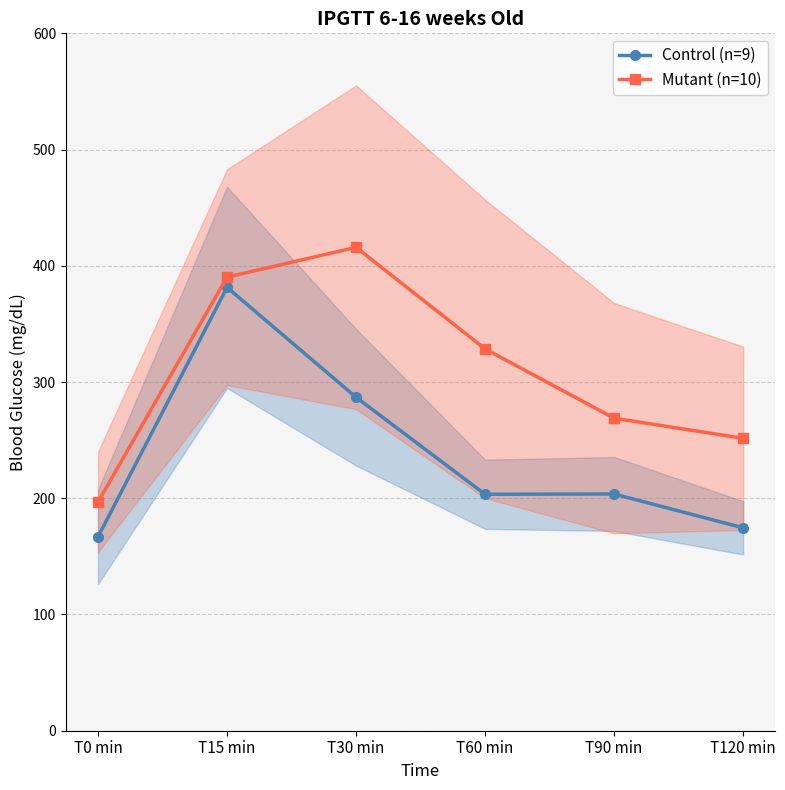

True or false: Mutant (n=10) and Control (n=9) cross at least once.

False